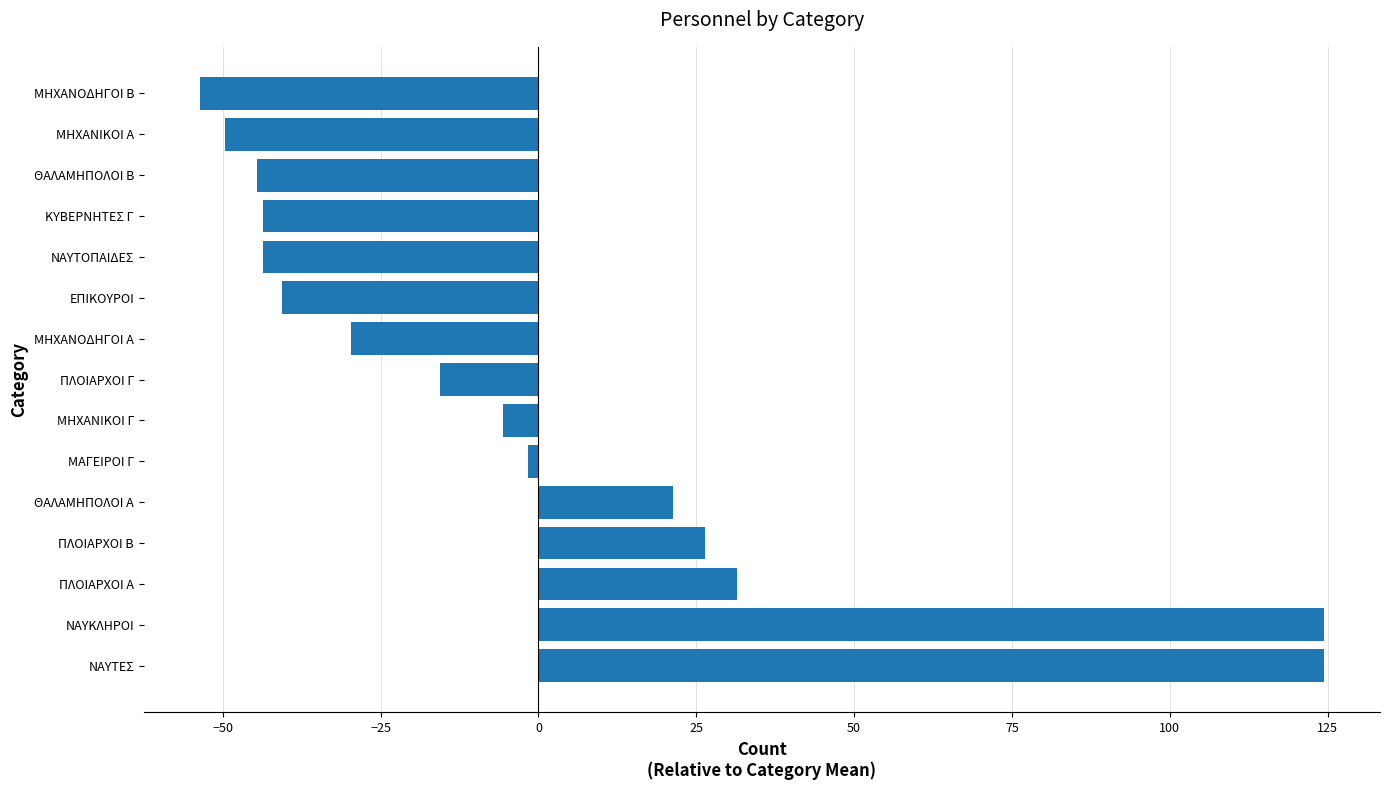

What is the difference between the maximum and second lowest values?

174.0